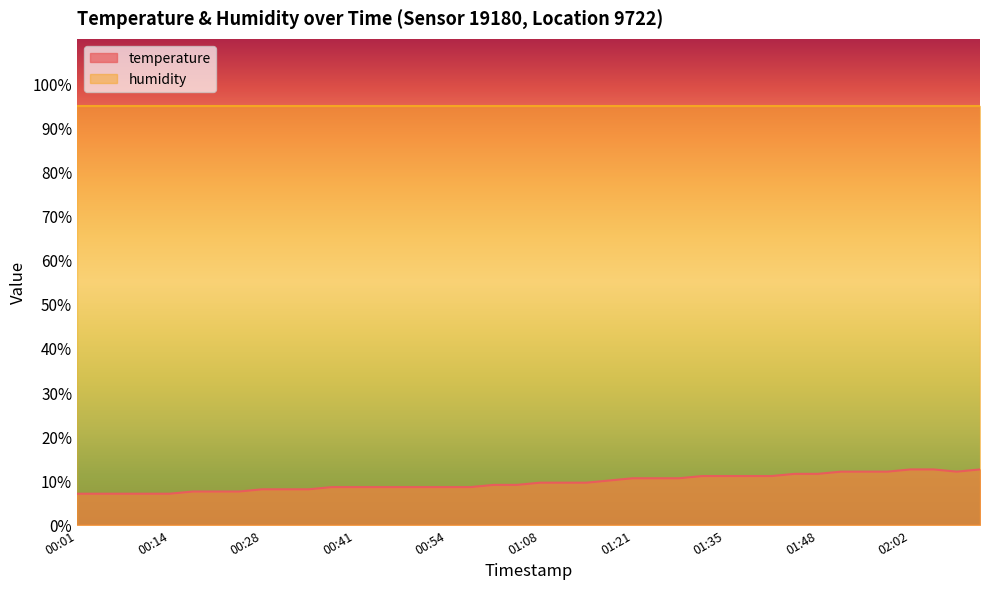

Reading left to right, list all the values displayed in this chart.

7.0	7.0	7.0	7.0	7.0	7.5	7.5	7.5	8.0	8.0	8.0	8.5	8.5	8.5	8.5	8.5	8.5	8.5	9.0	9.0	9.5	9.5	9.5	10.0	10.5	10.5	10.5	11.0	11.0	11.0	11.0	11.5	11.5	12.0	12.0	12.0	12.5	12.5	12.0	12.5